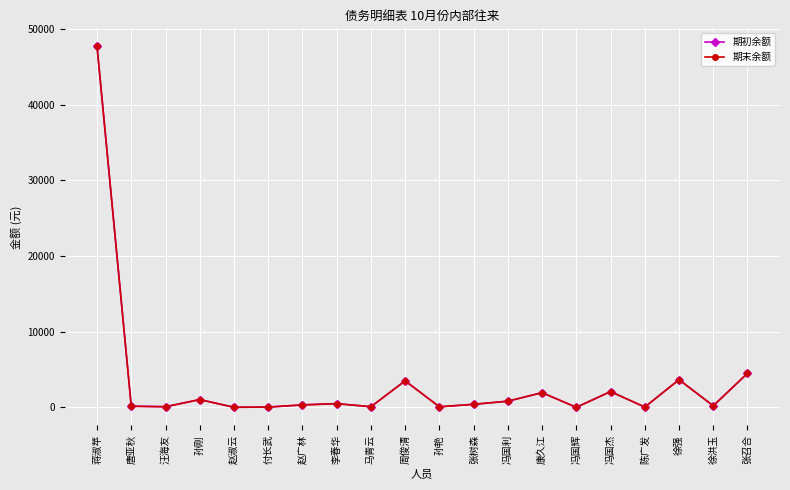

What is the difference between the 期末余额 values at 孙艳 and 冯国辉?

69.6